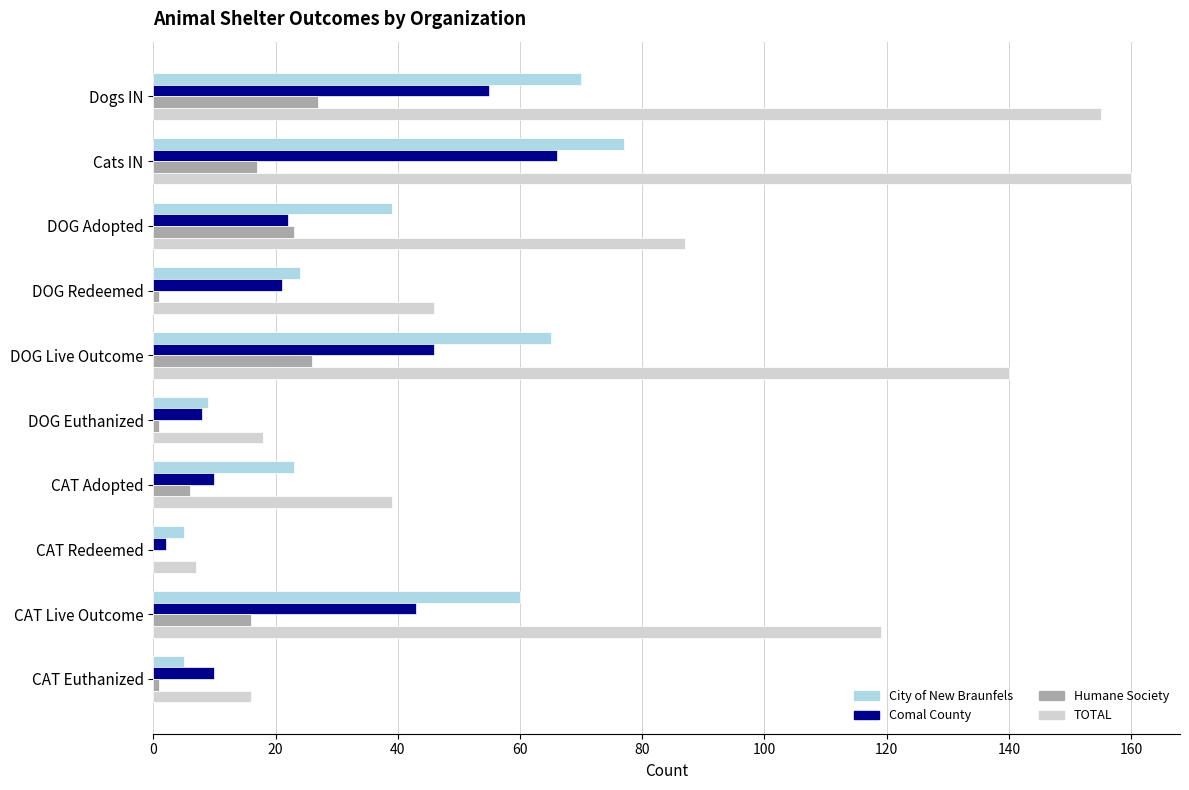

At which label does Comal County reach its peak?

Cats IN